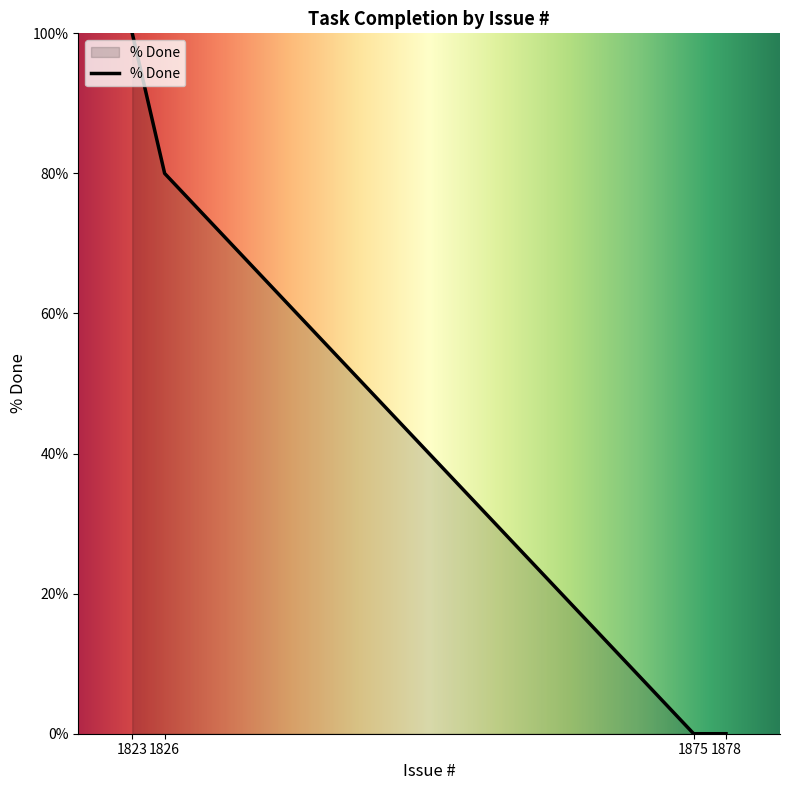

How many series are shown in this chart?

1